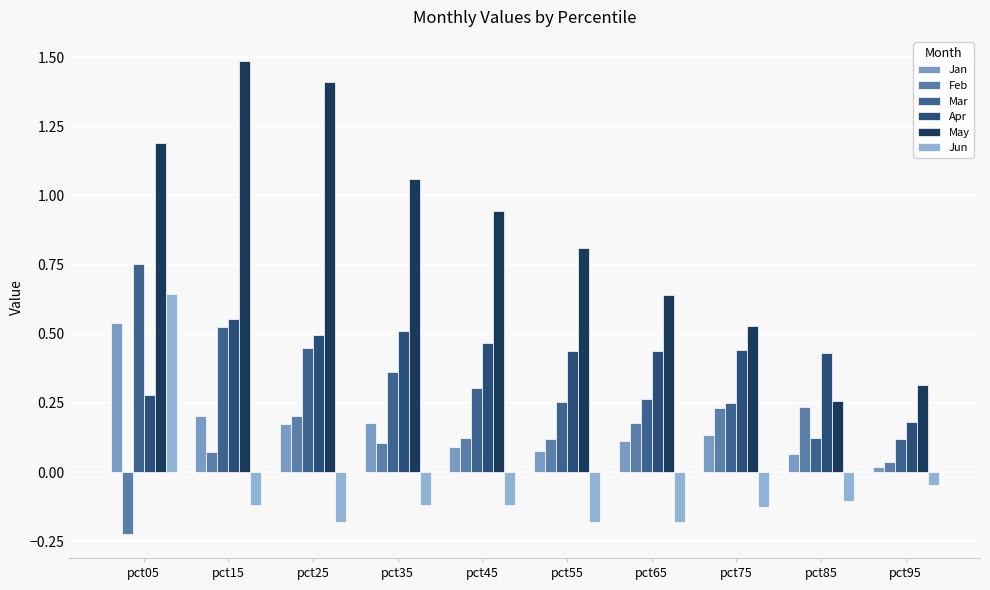

The Mar series shows 0.2 at pct75. True or false?

True